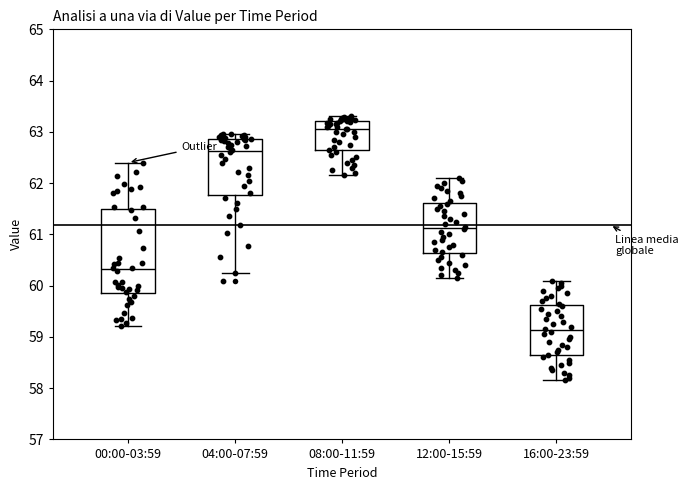

Which box has the lowest median line?

16:00-23:59